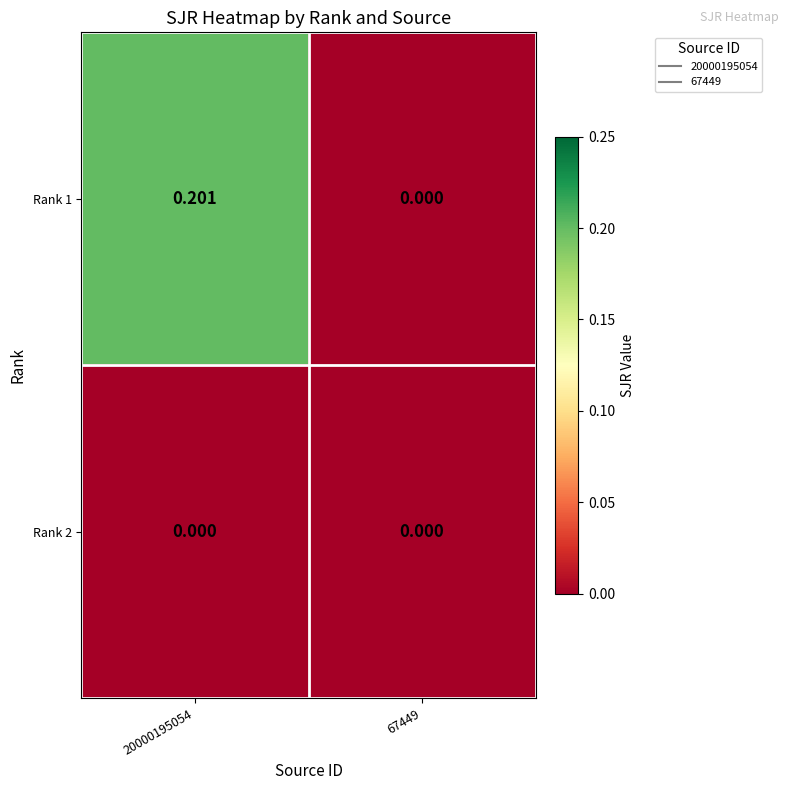

List the series in order of their peak value, lowest first.

Rank 2, Rank 1